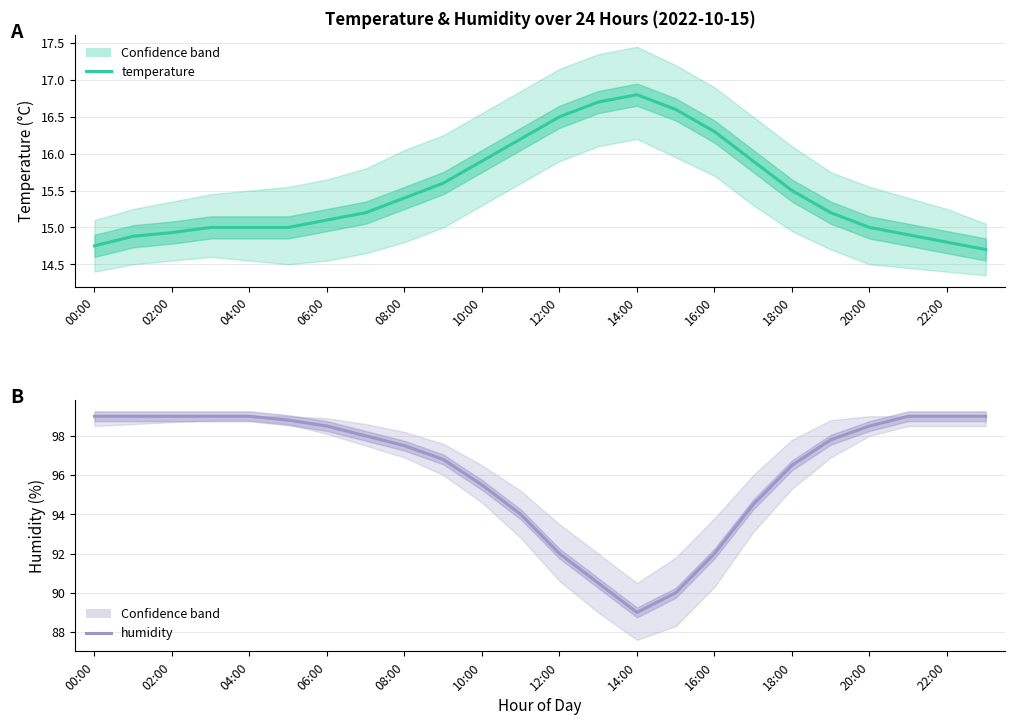

At how many categories does at least one series exceed 71?

24